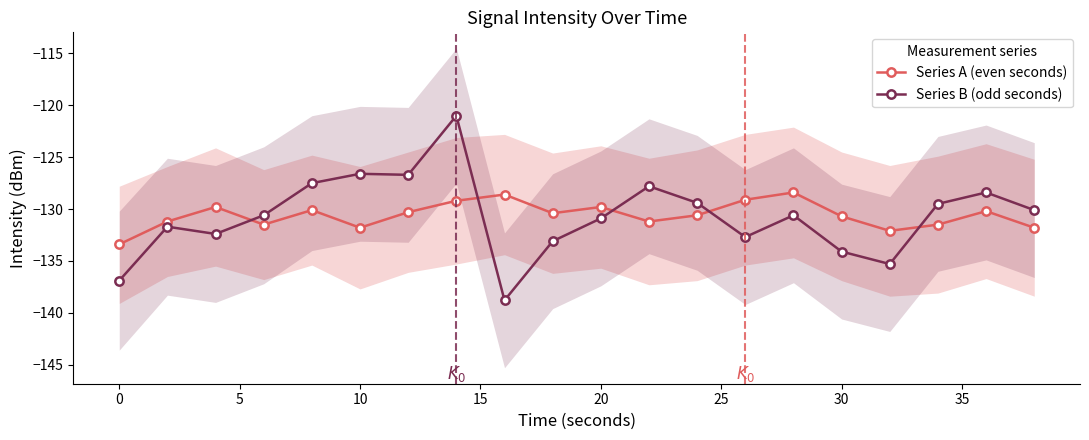

What is the maximum value for Series A (even seconds)?

-128.4